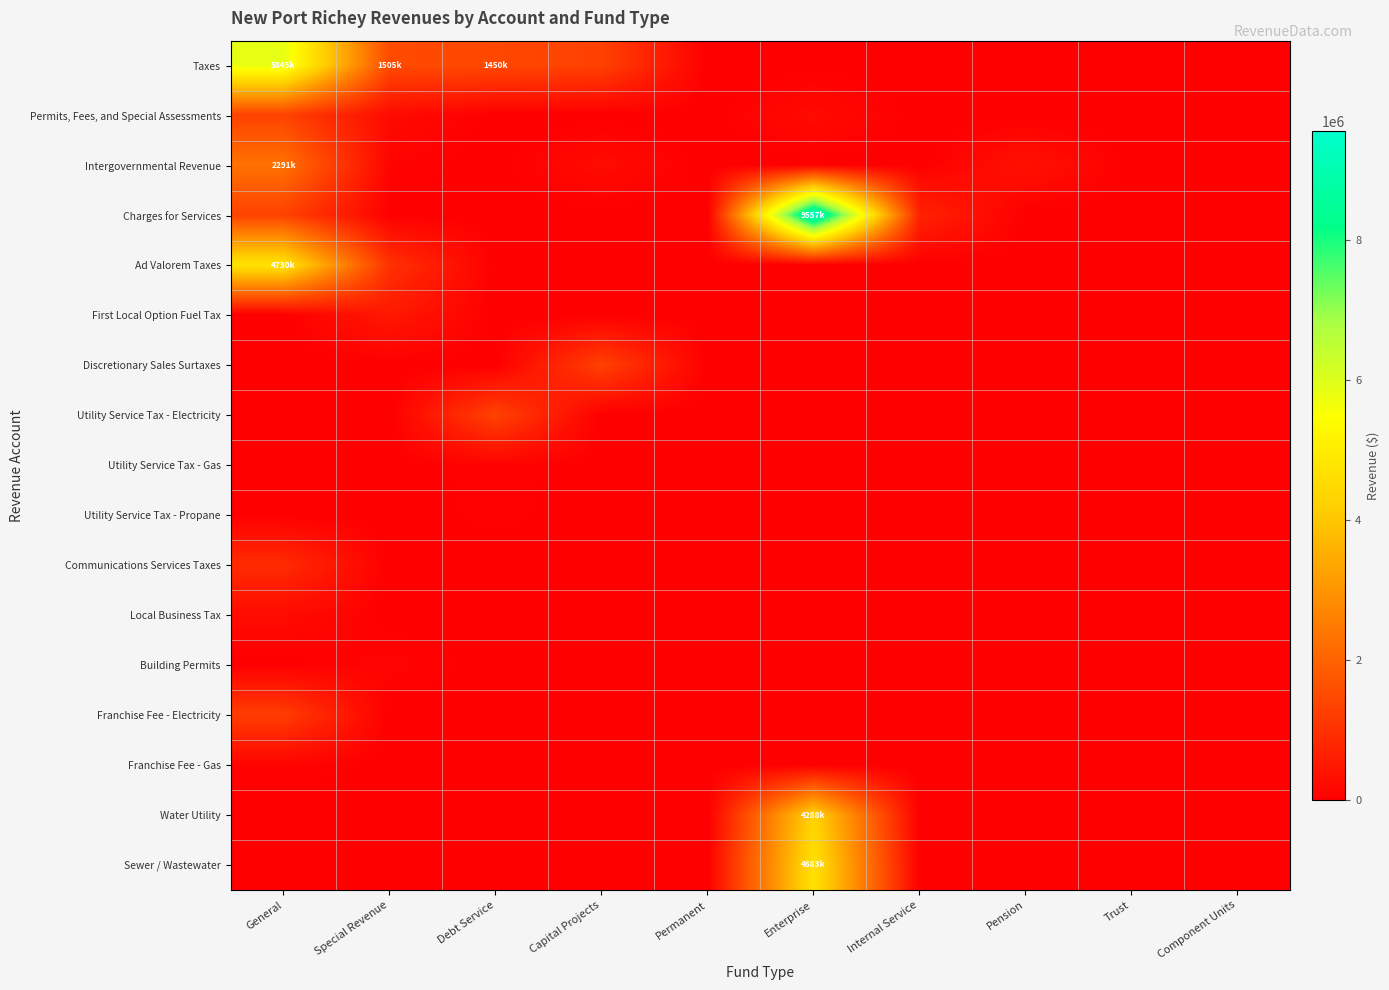

Reading left to right, transcribe all the data shown in this chart.

Taxes: General=5845312	Special Revenue=1505028	Debt Service=1450542	Capital Projects=1311649	Permanent=0	Enterprise=0	Internal Service=0	Pension=0	Trust=0	Component Units=0
Permits, Fees, and Special Assessments: General=1323242	Special Revenue=231015	Debt Service=0	Capital Projects=0	Permanent=0	Enterprise=219156	Internal Service=0	Pension=0	Trust=0	Component Units=0
Intergovernmental Revenue: General=2291254	Special Revenue=80244	Debt Service=0	Capital Projects=233957	Permanent=0	Enterprise=0	Internal Service=0	Pension=358888	Trust=0	Component Units=0
Charges for Services: General=1320576	Special Revenue=10224	Debt Service=0	Capital Projects=0	Permanent=0	Enterprise=9557125	Internal Service=708562	Pension=0	Trust=0	Component Units=0
Ad Valorem Taxes: General=4730981	Special Revenue=1001012	Debt Service=0	Capital Projects=0	Permanent=0	Enterprise=0	Internal Service=0	Pension=0	Trust=0	Component Units=0
First Local Option Fuel Tax: General=0	Special Revenue=504016	Debt Service=0	Capital Projects=0	Permanent=0	Enterprise=0	Internal Service=0	Pension=0	Trust=0	Component Units=0
Discretionary Sales Surtaxes: General=0	Special Revenue=0	Debt Service=0	Capital Projects=1311649	Permanent=0	Enterprise=0	Internal Service=0	Pension=0	Trust=0	Component Units=0
Utility Service Tax - Electricity: General=0	Special Revenue=0	Debt Service=1327867	Capital Projects=0	Permanent=0	Enterprise=0	Internal Service=0	Pension=0	Trust=0	Component Units=0
Utility Service Tax - Gas: General=0	Special Revenue=0	Debt Service=65591	Capital Projects=0	Permanent=0	Enterprise=0	Internal Service=0	Pension=0	Trust=0	Component Units=0
Utility Service Tax - Propane: General=0	Special Revenue=0	Debt Service=57084	Capital Projects=0	Permanent=0	Enterprise=0	Internal Service=0	Pension=0	Trust=0	Component Units=0
Communications Services Taxes: General=881055	Special Revenue=0	Debt Service=0	Capital Projects=0	Permanent=0	Enterprise=0	Internal Service=0	Pension=0	Trust=0	Component Units=0
Local Business Tax: General=233276	Special Revenue=0	Debt Service=0	Capital Projects=0	Permanent=0	Enterprise=0	Internal Service=0	Pension=0	Trust=0	Component Units=0
Building Permits: General=0	Special Revenue=104914	Debt Service=0	Capital Projects=0	Permanent=0	Enterprise=0	Internal Service=0	Pension=0	Trust=0	Component Units=0
Franchise Fee - Electricity: General=1234178	Special Revenue=0	Debt Service=0	Capital Projects=0	Permanent=0	Enterprise=0	Internal Service=0	Pension=0	Trust=0	Component Units=0
Franchise Fee - Gas: General=81859	Special Revenue=0	Debt Service=0	Capital Projects=0	Permanent=0	Enterprise=0	Internal Service=0	Pension=0	Trust=0	Component Units=0
Water Utility: General=0	Special Revenue=0	Debt Service=0	Capital Projects=0	Permanent=0	Enterprise=4288270	Internal Service=0	Pension=0	Trust=0	Component Units=0
Sewer / Wastewater: General=0	Special Revenue=0	Debt Service=0	Capital Projects=0	Permanent=0	Enterprise=4683343	Internal Service=0	Pension=0	Trust=0	Component Units=0